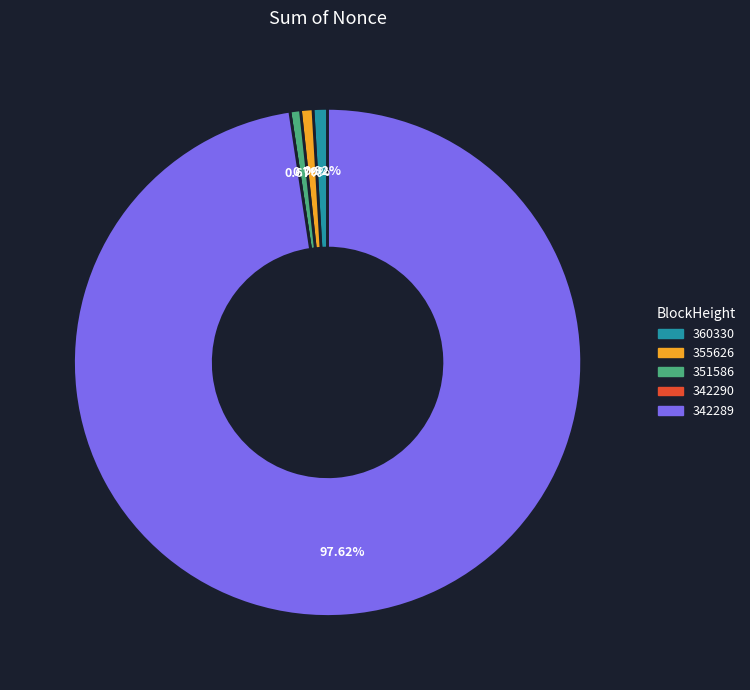

To the nearest percent, what portion does 355626 represent?

1%